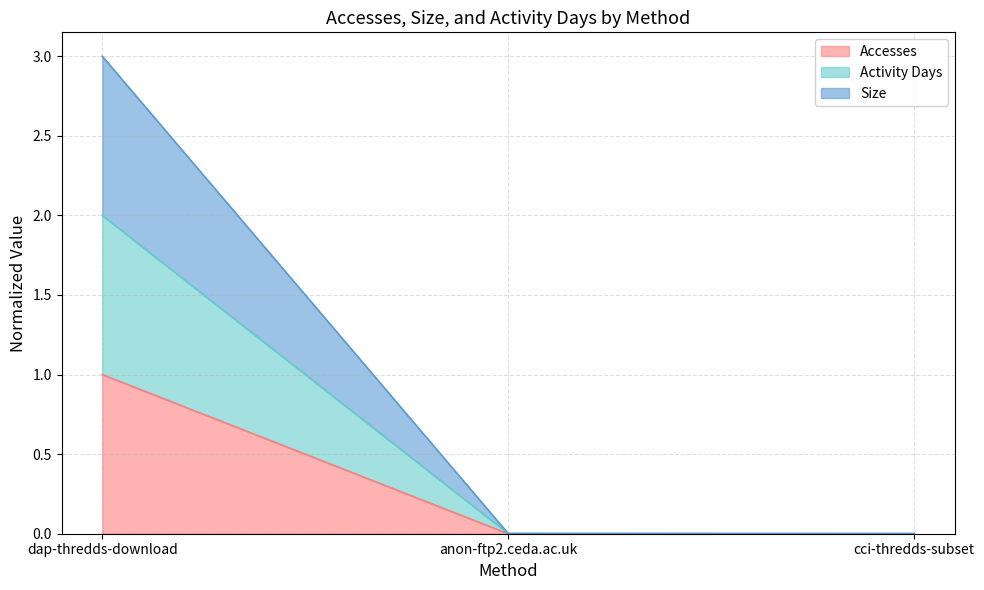

Does the chart display data point markers on the line(s)?

No